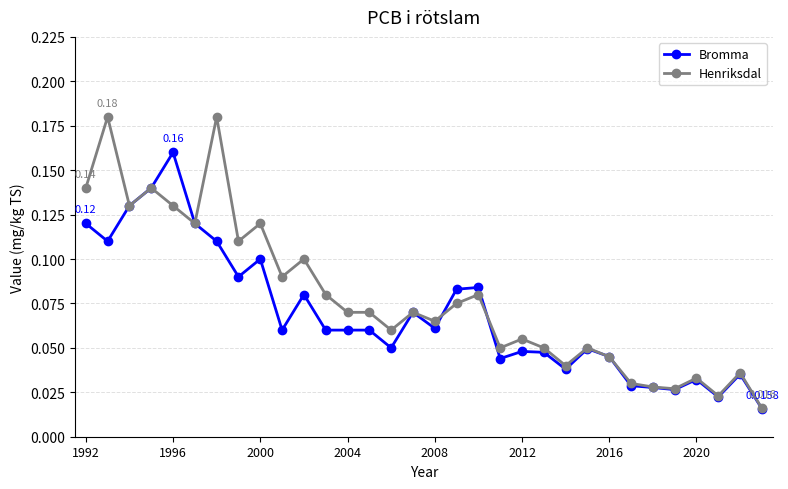

List the series in order of their peak value, lowest first.

Bromma, Henriksdal